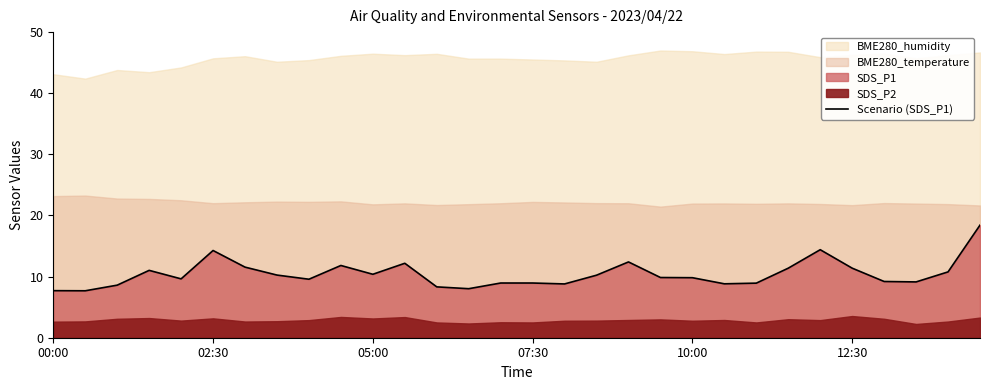

What is the minimum value for Scenario (SDS_P1)?

7.7